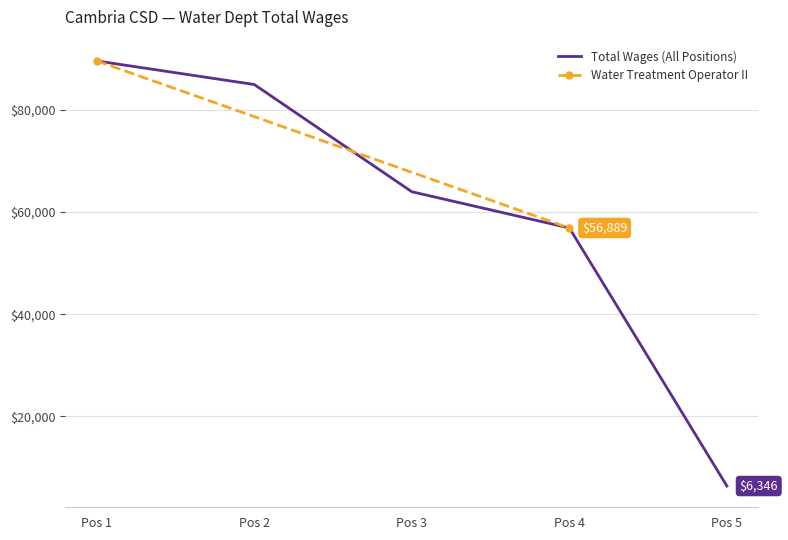

What is the highest value of the Water Treatment Operator I series?

89613